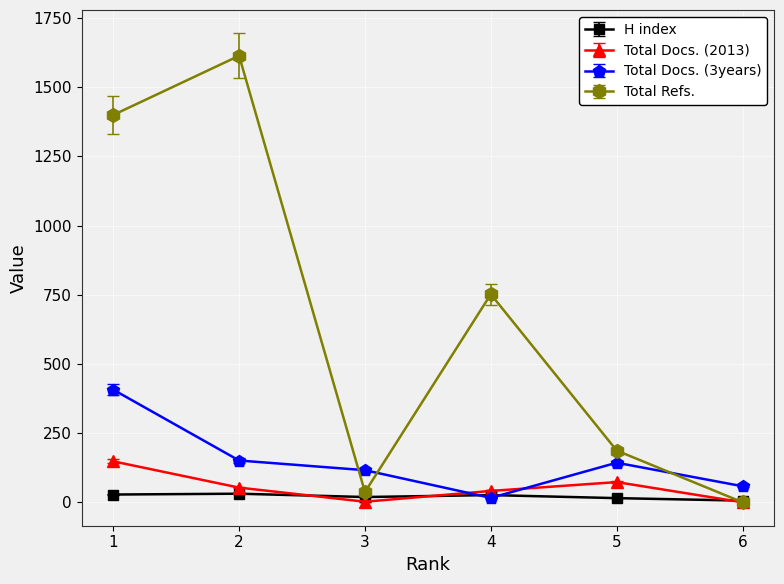

What is the difference between the maximum and minimum values in the Total Docs. (2013) series?

148